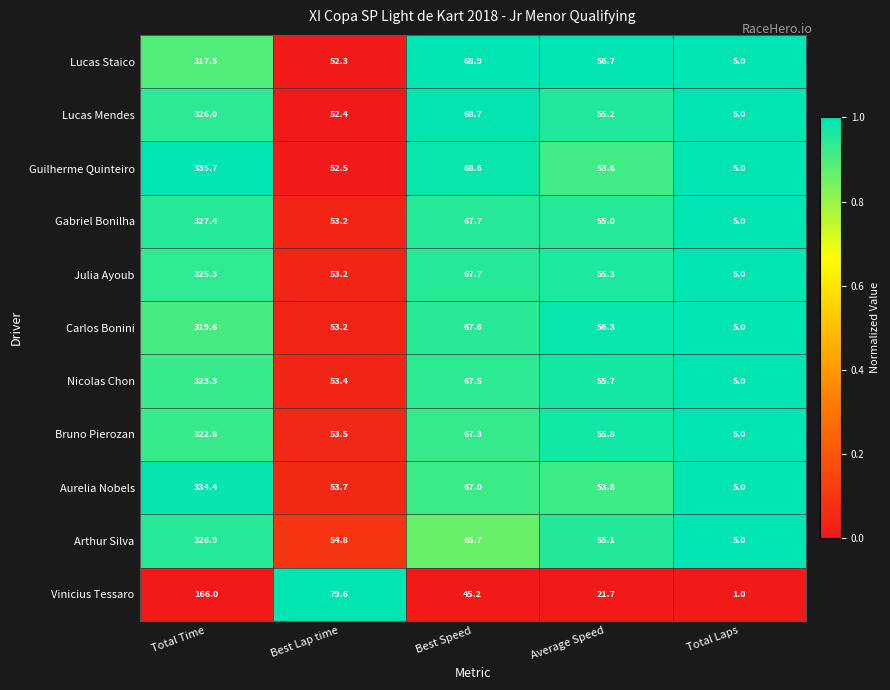

What is the sum of the Lucas Staico values at Best Speed and Total Time?

386.4